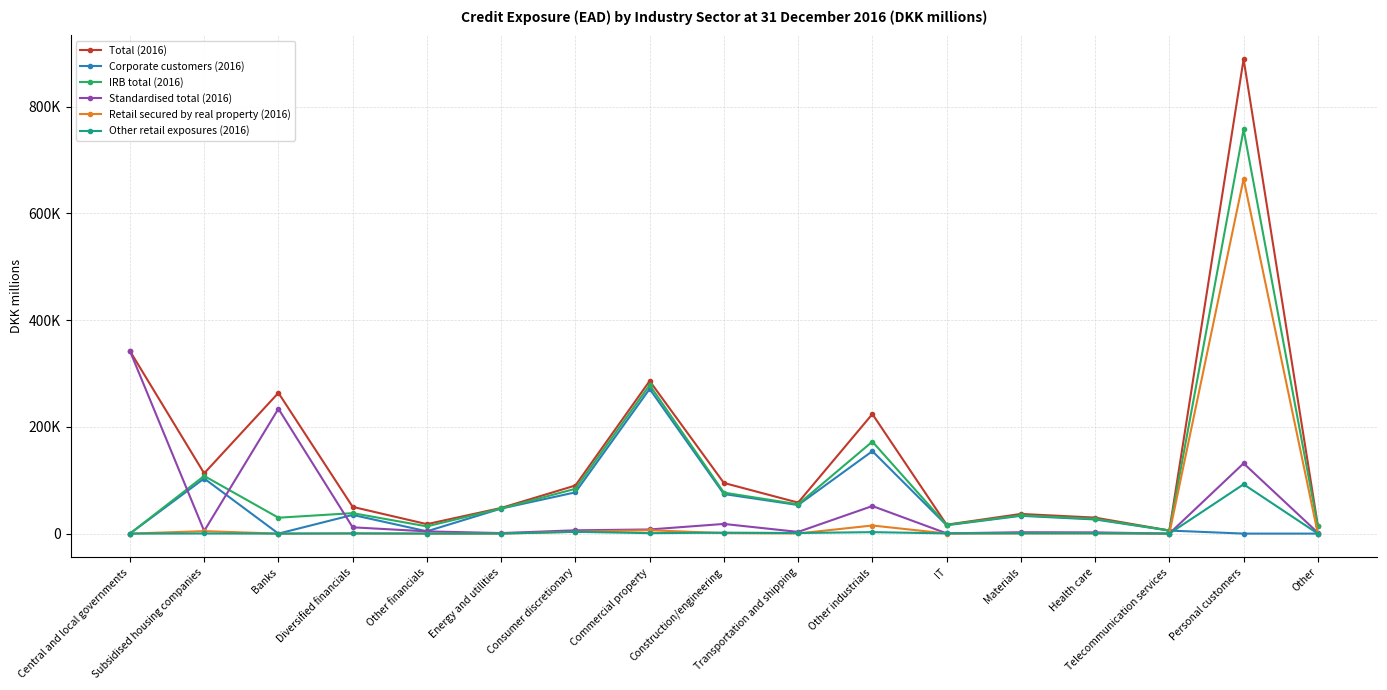

What is the spread (max minus min) of values at Telecommunication services?

5788.3